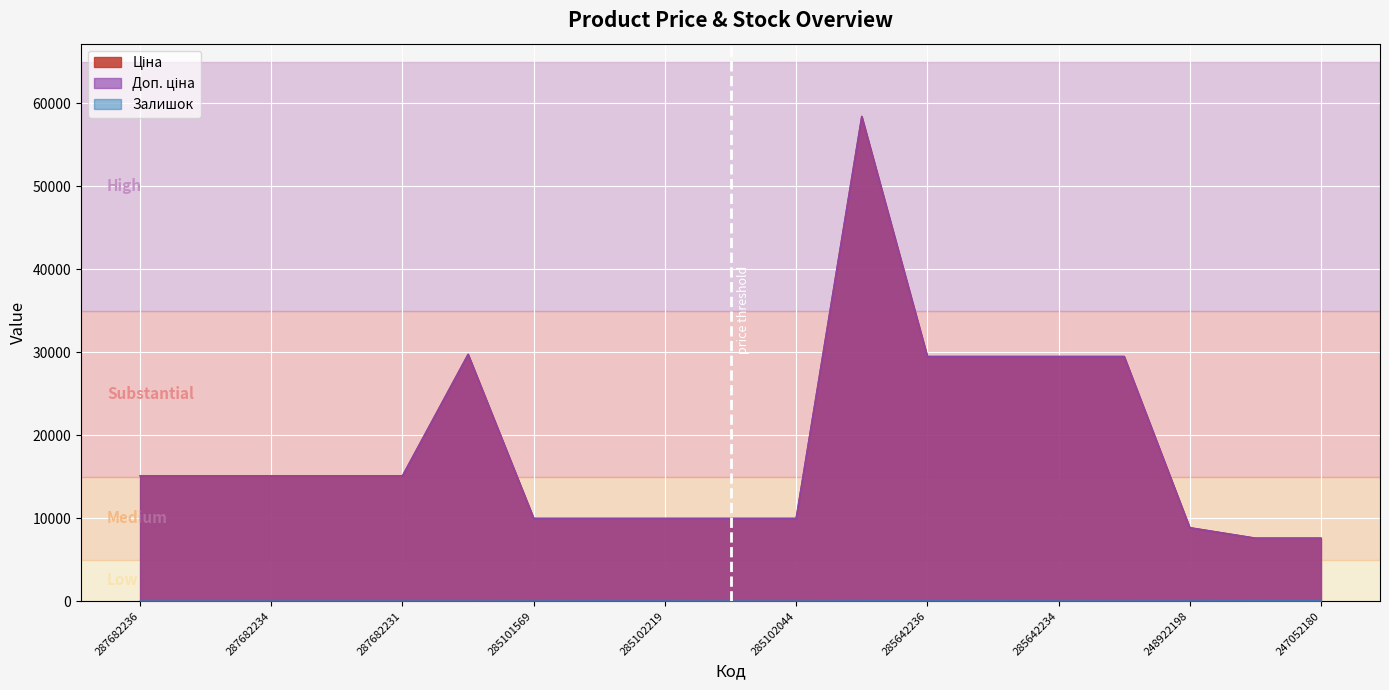

How many data points does each series have?

19